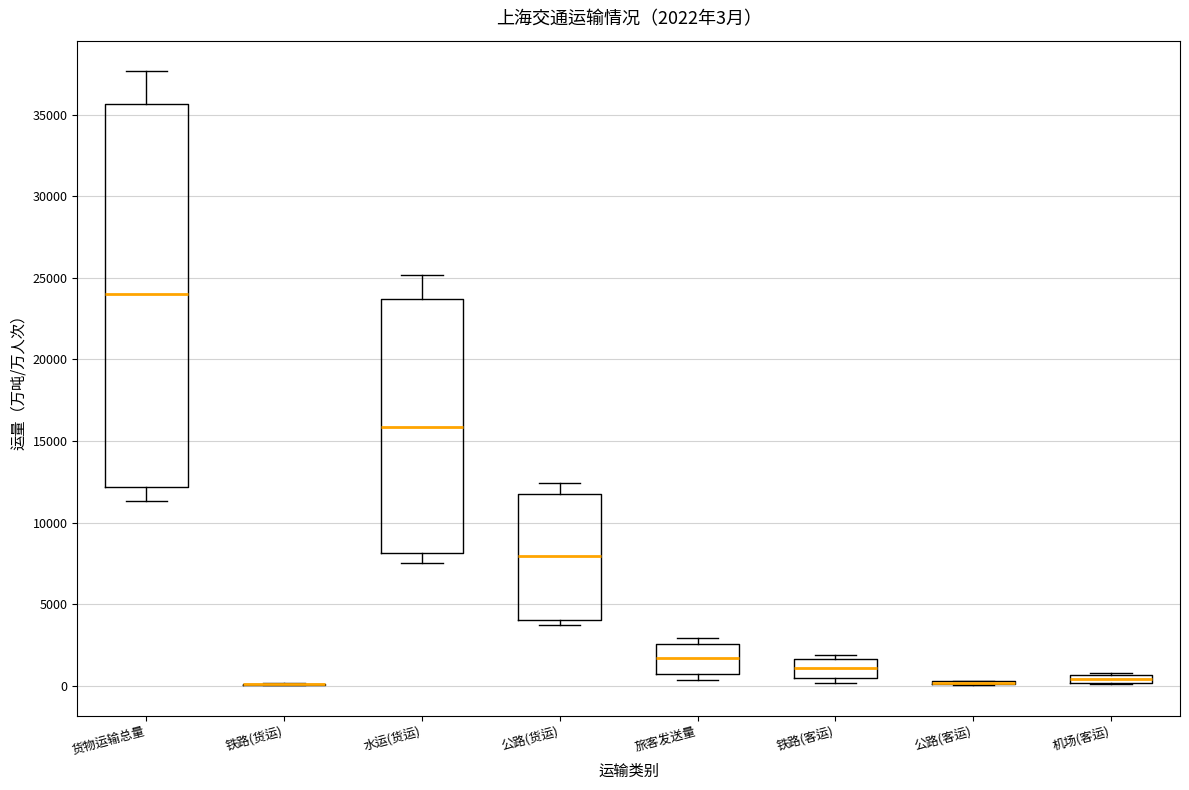

Which box is the tallest, from its lower edge to its upper edge?

货物运输总量